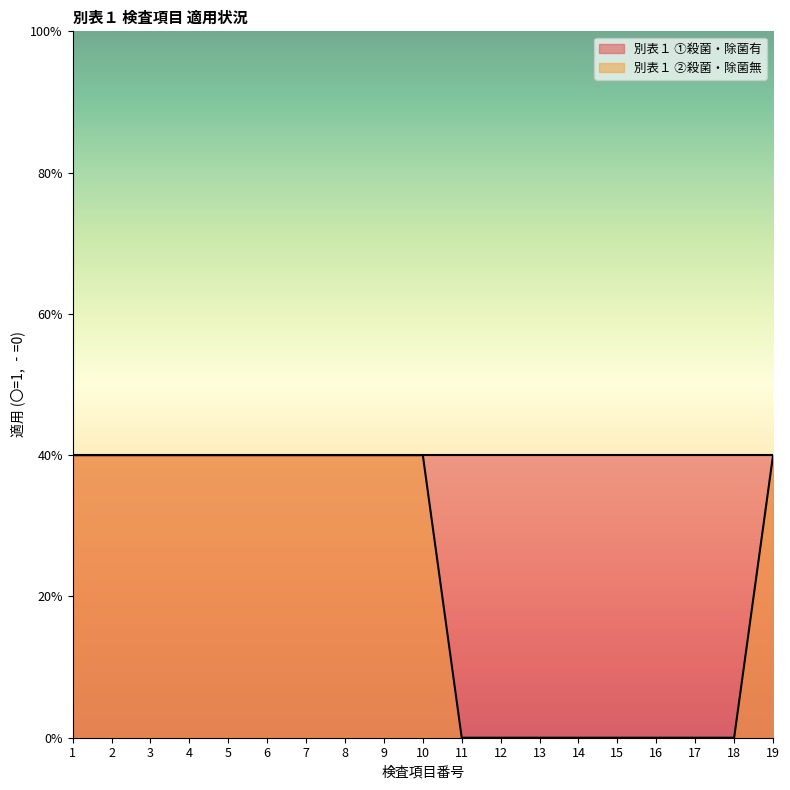

True or false: the data has more than 2 interior local peaks.

False